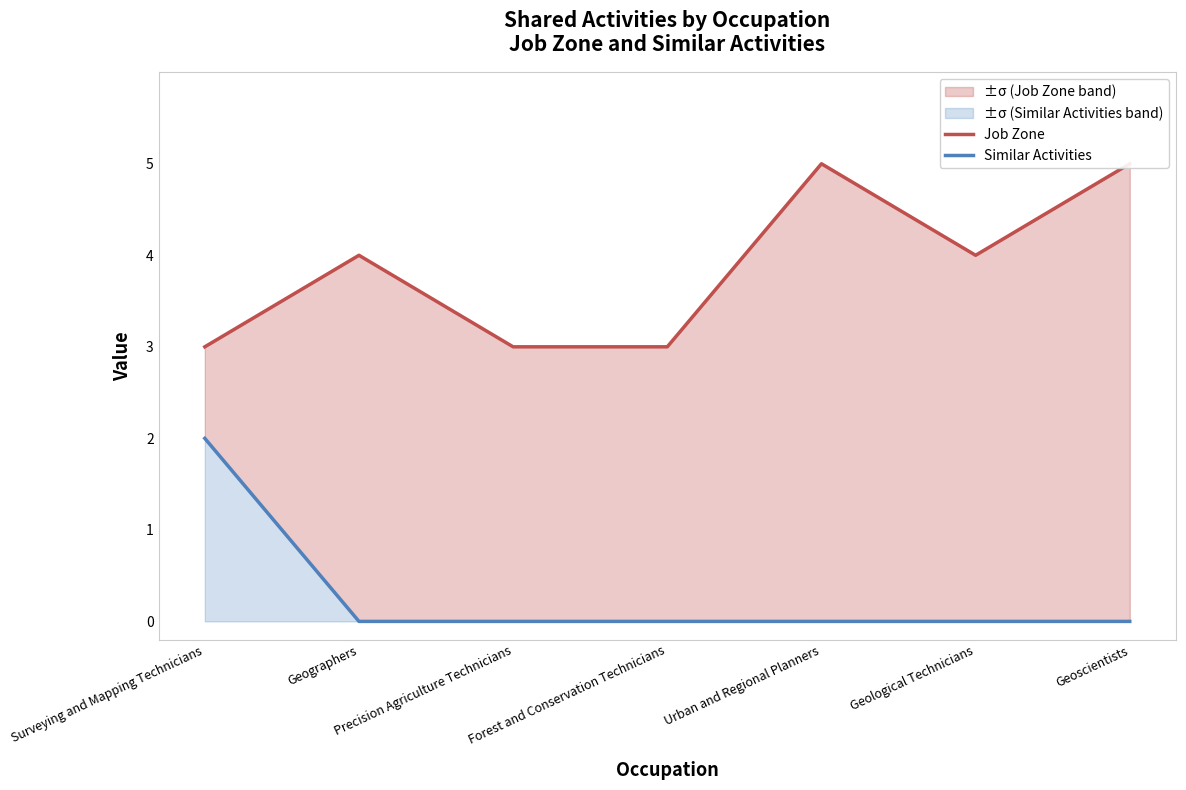

What position from the left is Forest and Conservation Technicians?

4